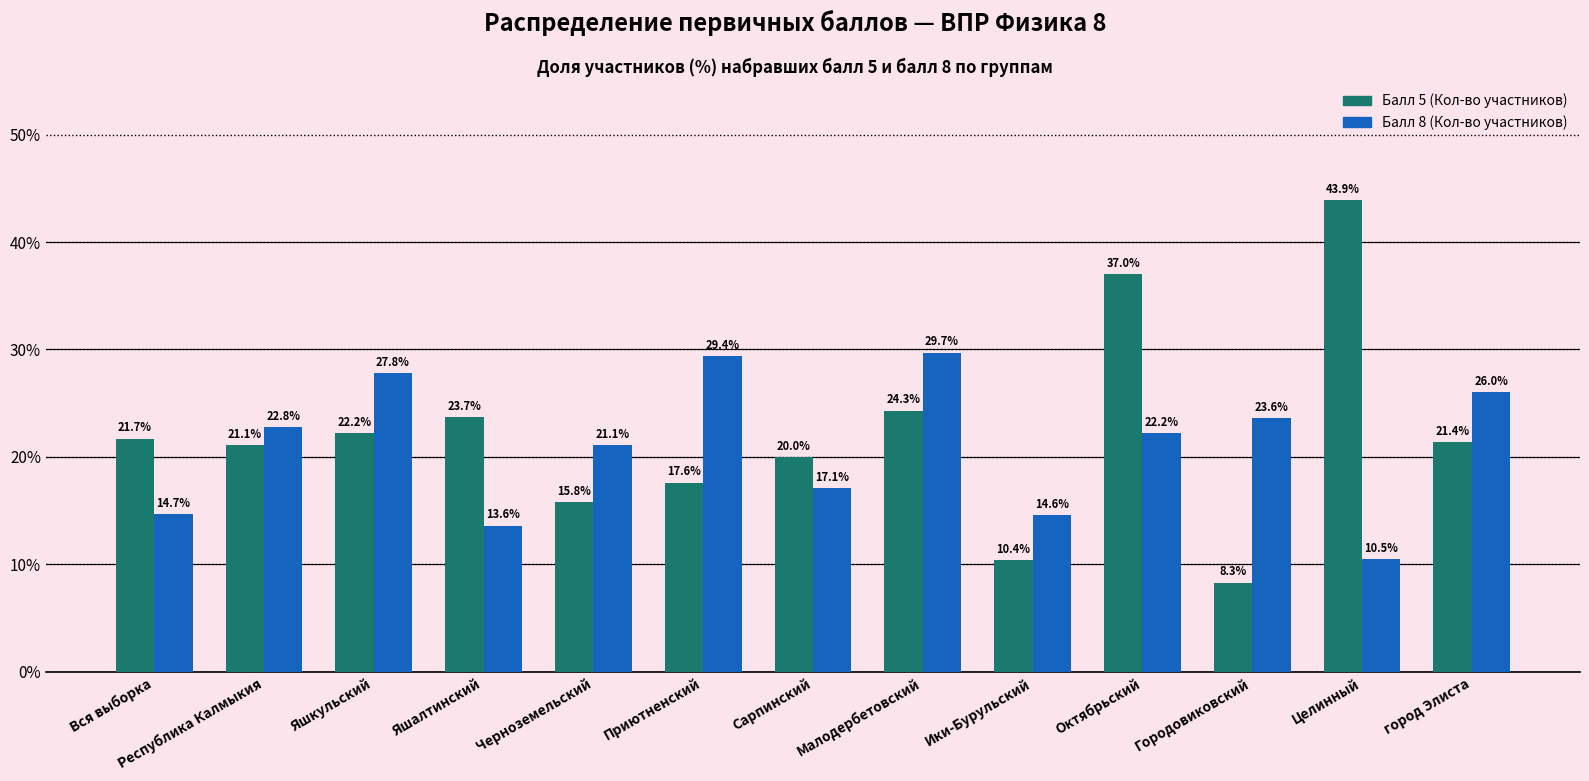

What is the label of the 11th bar from the left?

Городовиковский